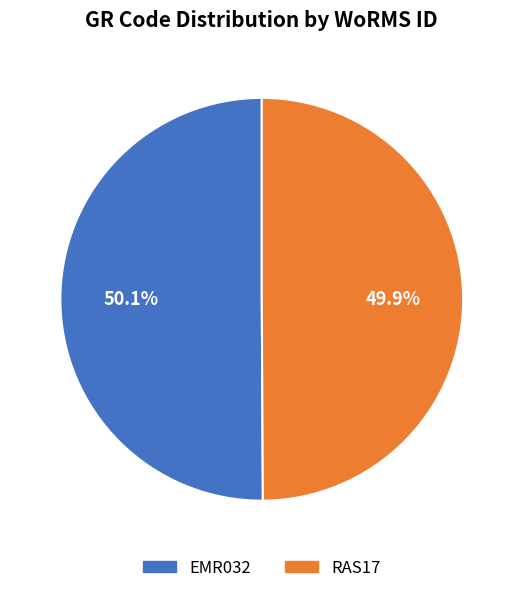

What percentage is NOT represented by EMR032?

49.9%